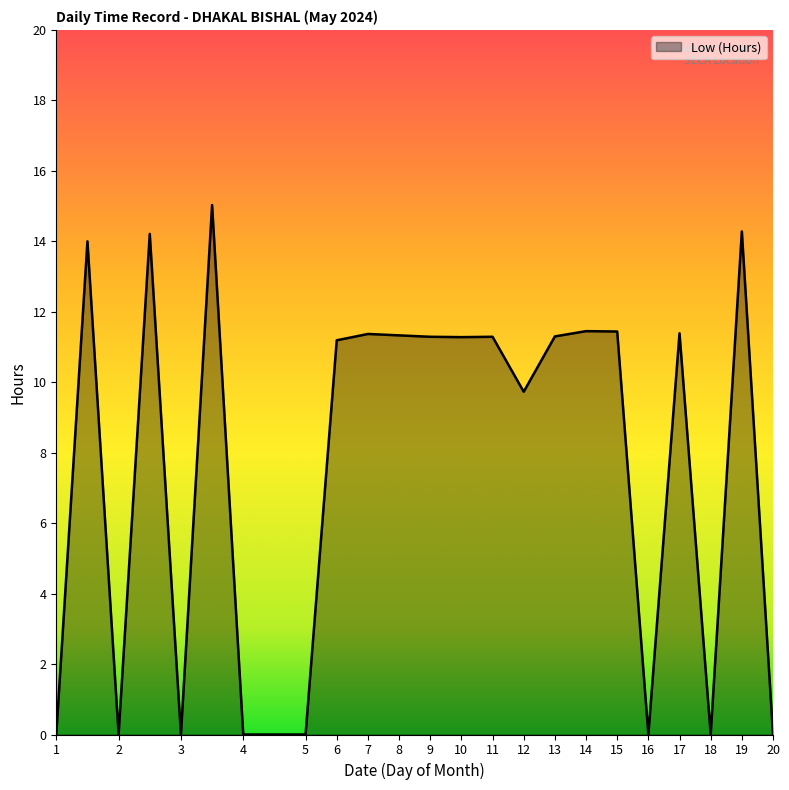

What is the sum of all values?

180.6